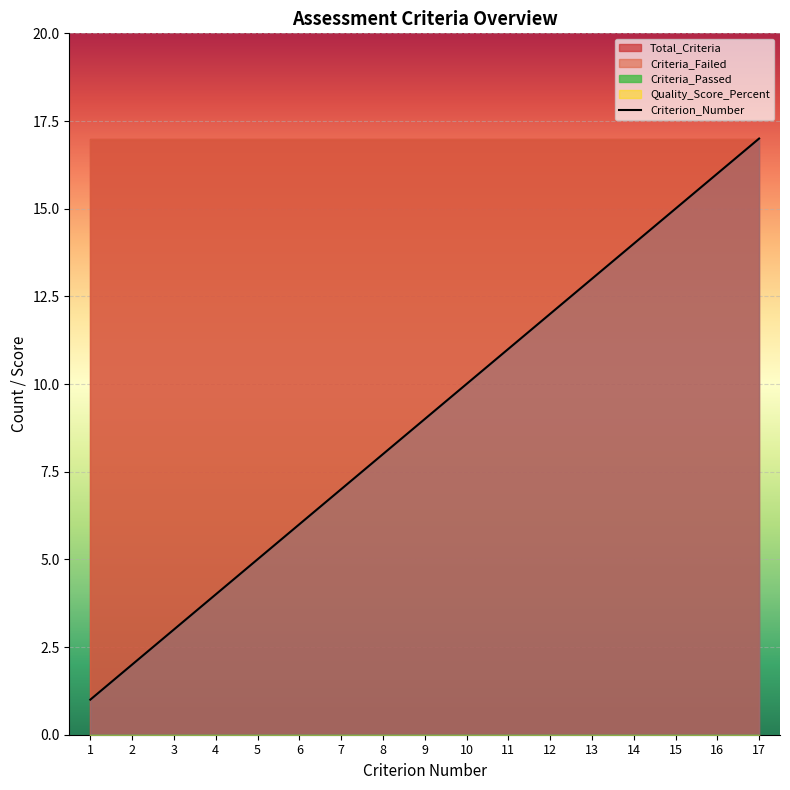

Reading left to right, what are all the values shown in this chart?

1	2	3	4	5	6	7	8	9	10	11	12	13	14	15	16	17